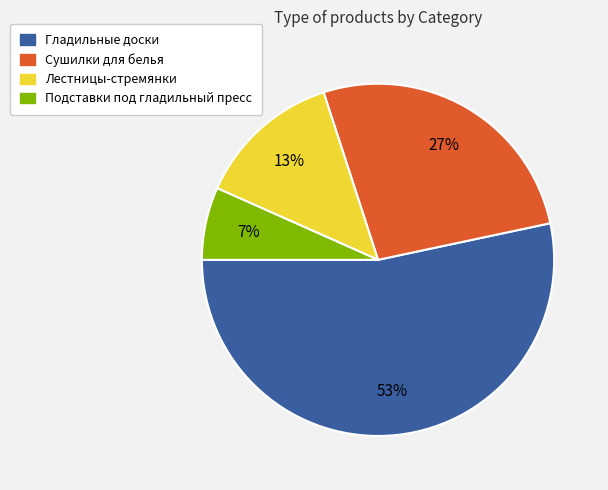

Do Подставки под гладильный пресс and Гладильные доски together represent more than half of the pie?

Yes